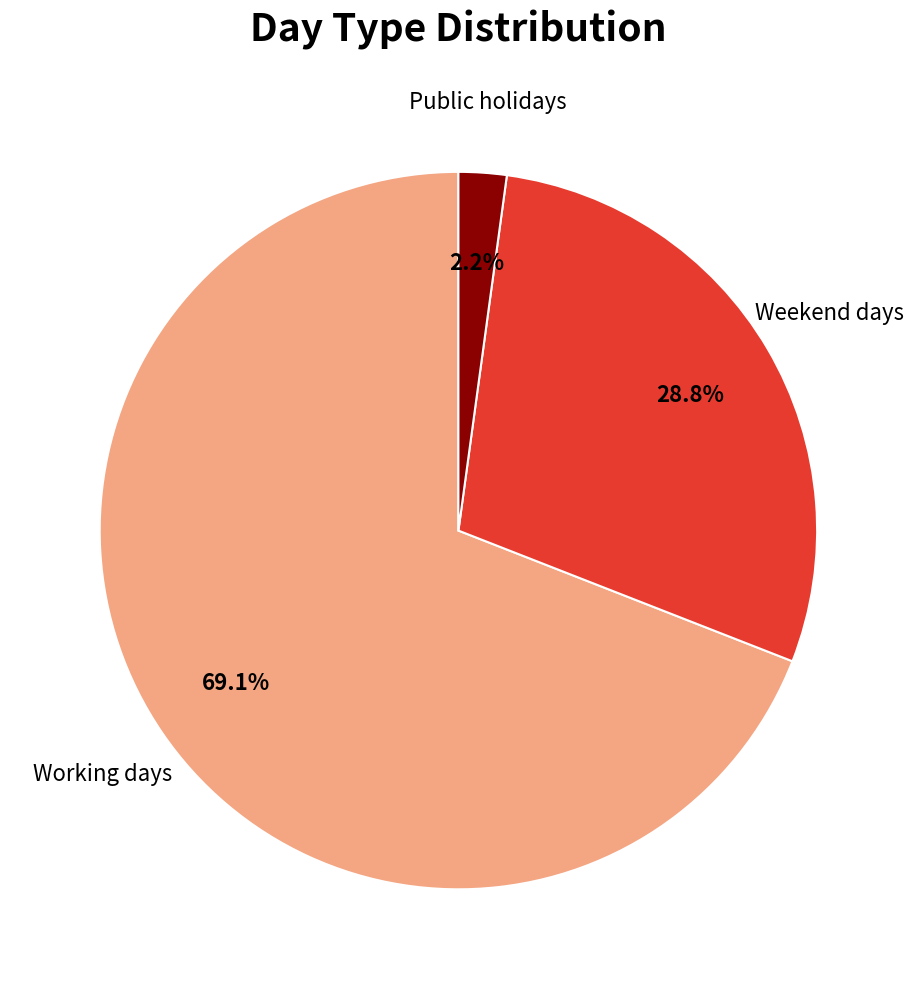

How many segments does this pie chart have?

3